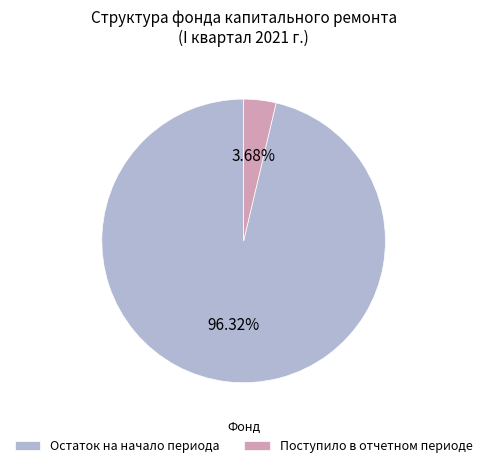

Is there a majority slice in this chart?

Yes